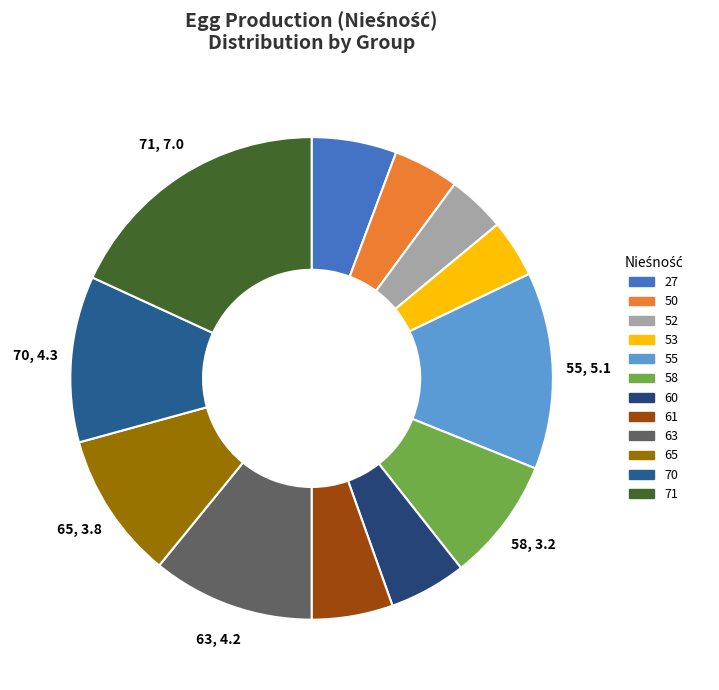

Is it true that 70 is 1% of the pie?

False